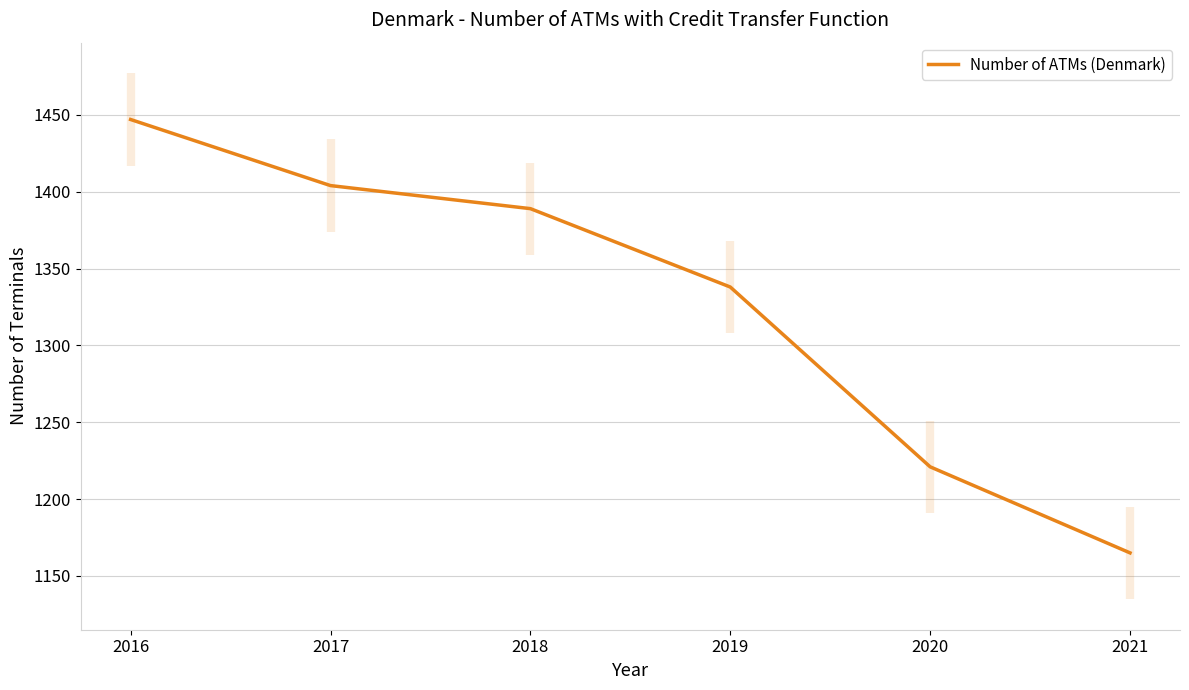

What is the value of the 5th point from the left?

1221